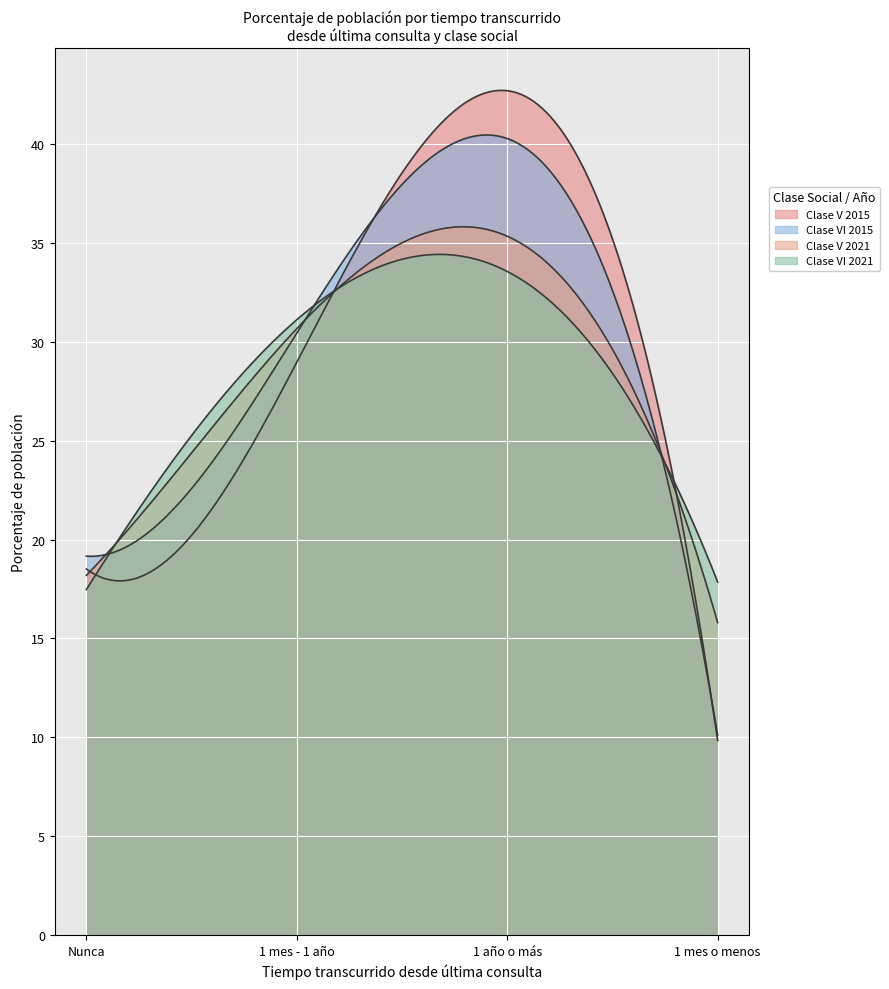

What is the average value of the Clase V series?

25.0